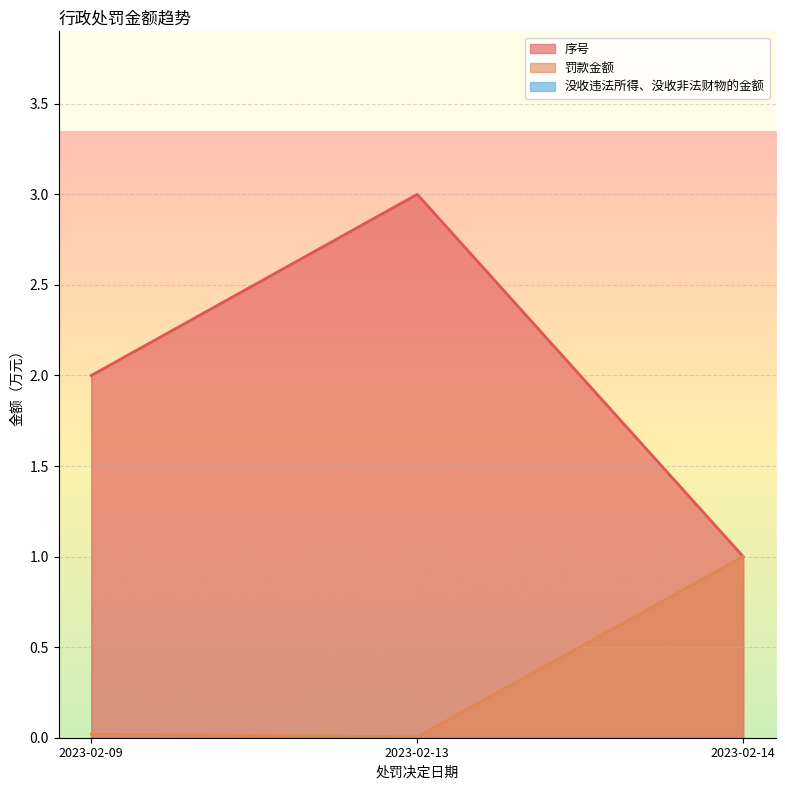

At which label does 序号 first exceed 2?

2023-02-13